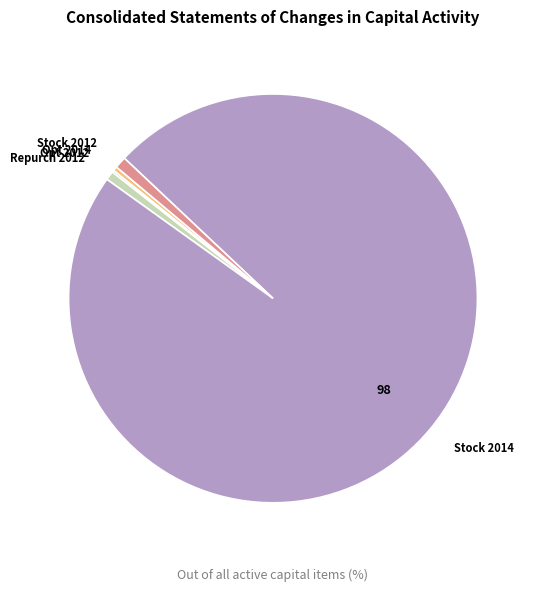

Does any single category account for the majority?

Yes